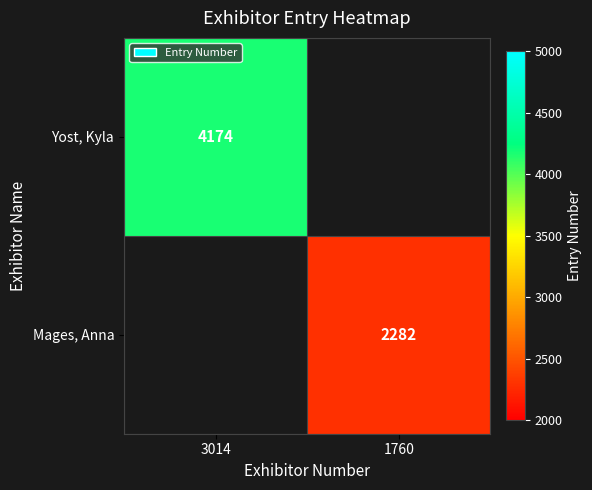

Is the value of Yost, Kyla at 3014 greater than the value of Mages, Anna at 1760?

Yes